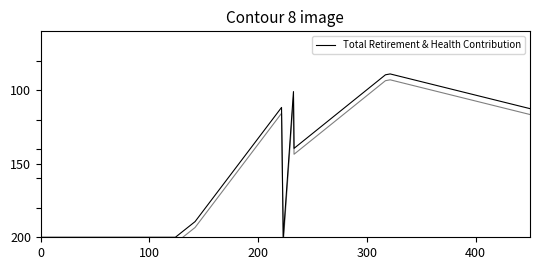

True or false: the data shows 34.2 at 200.

False